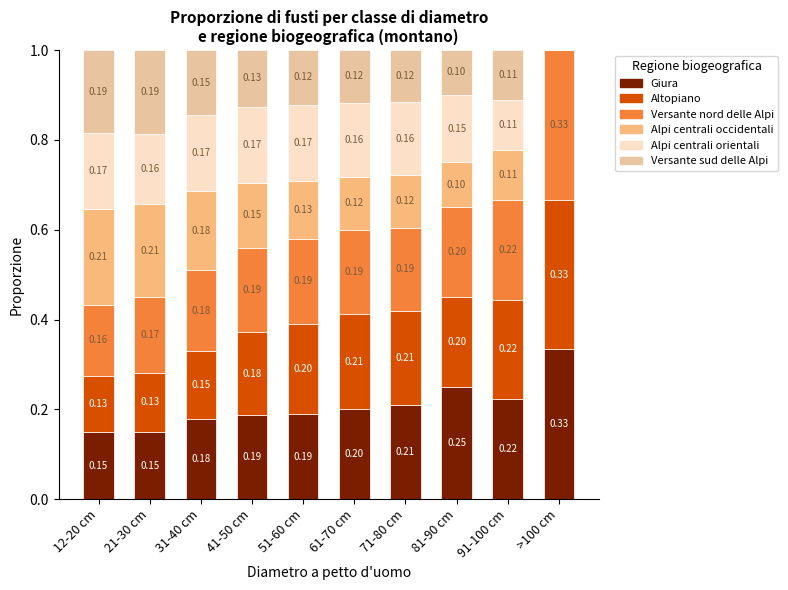

Are the bars grouped side by side (vs. stacked)?

No